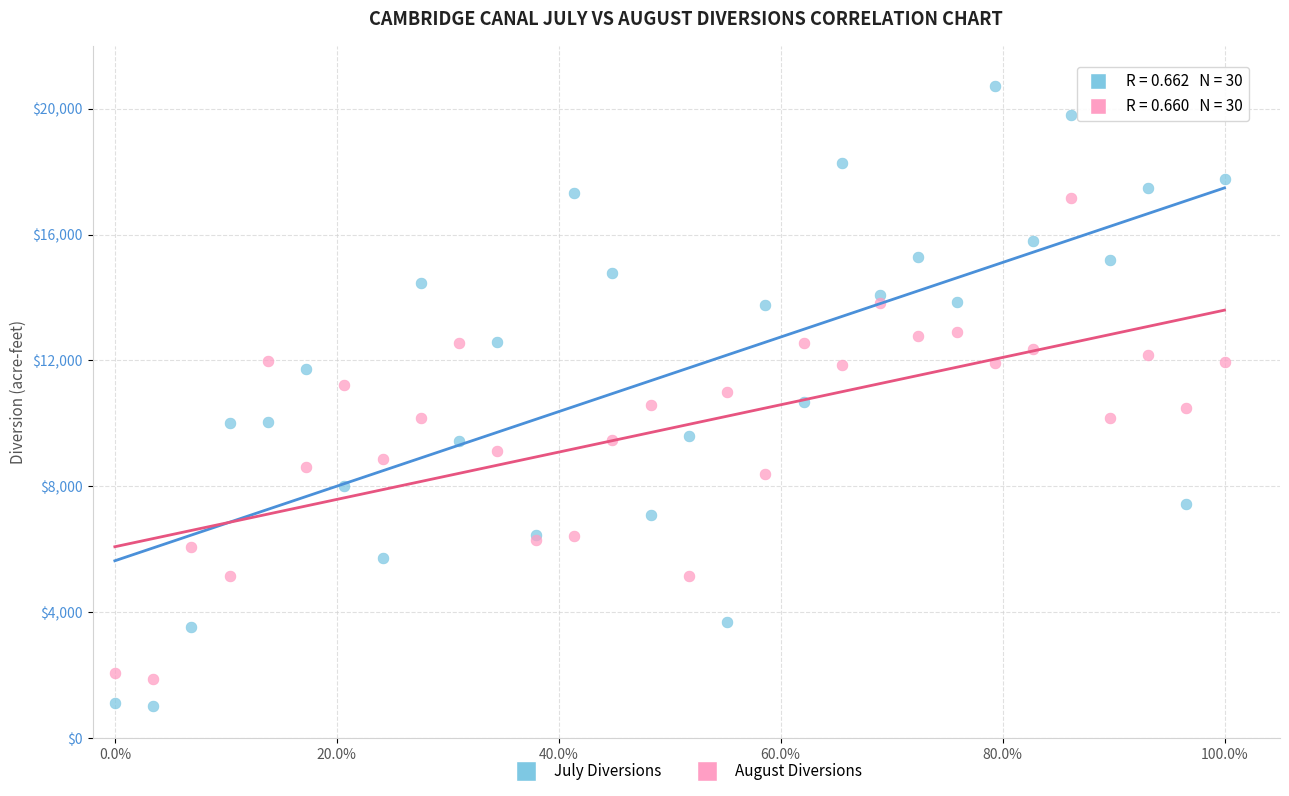

What are all the series names shown in the legend?

July Diversions, August Diversions